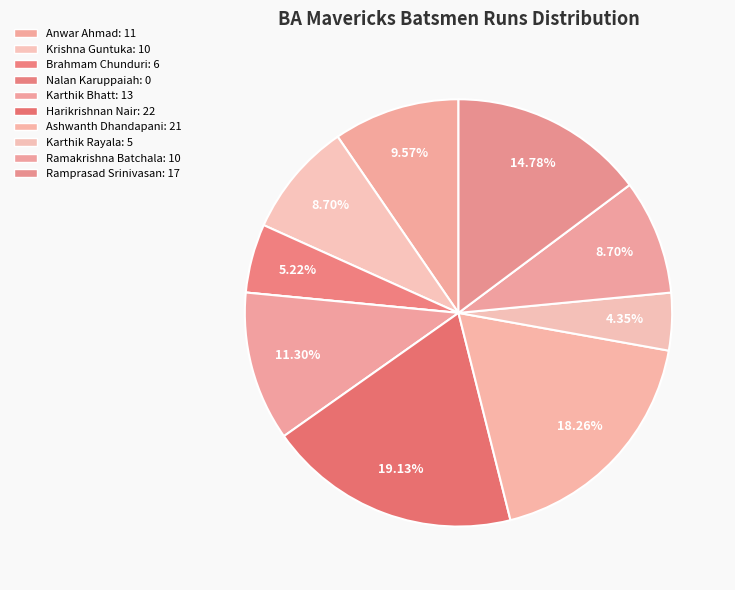

What is the change in value from Karthik Bhatt to Ramakrishna Batchala?

-3